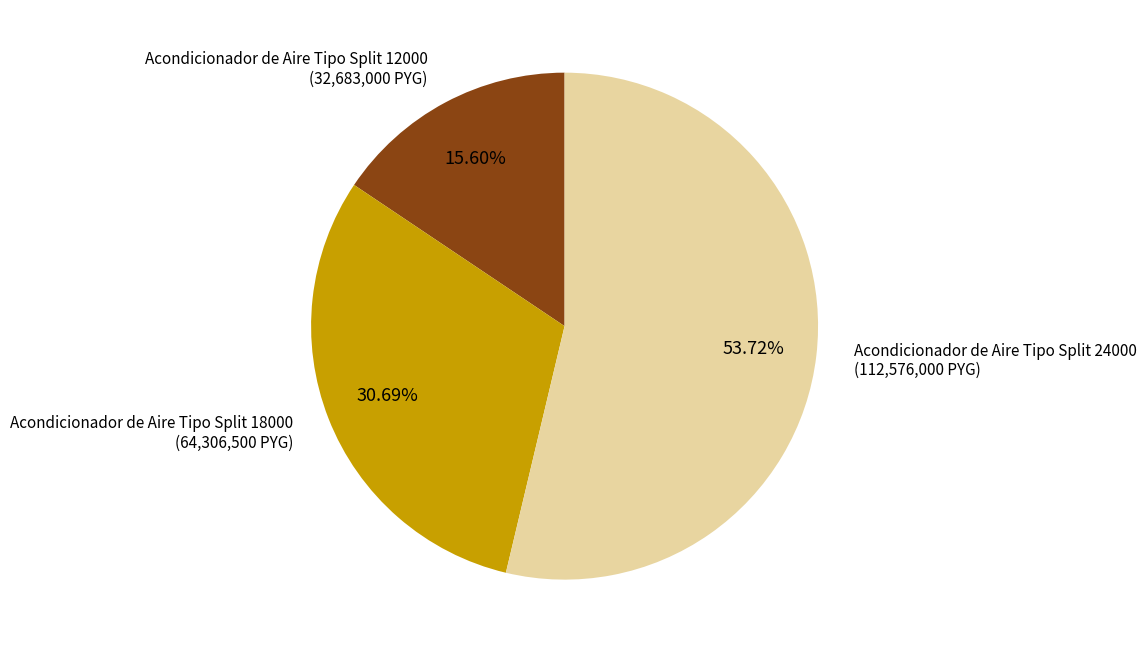

To the nearest percent, what is the difference between the largest and smallest slice percentages?

38%